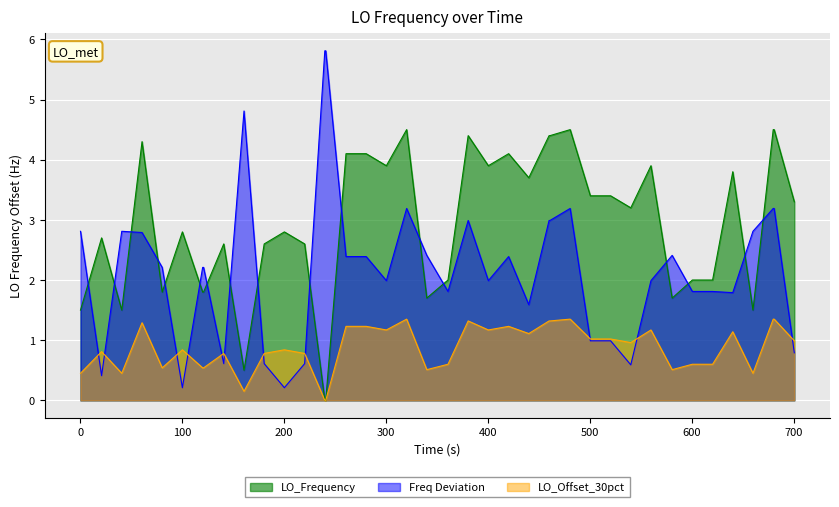

True or false: there are more than 2 points higher than both neighbors.

True